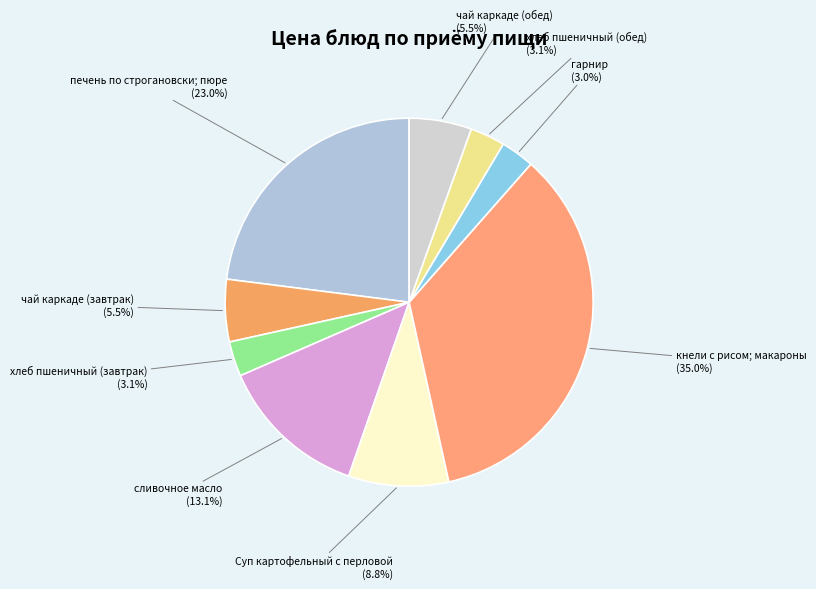

Approximately how many times larger is the value at сливочное масло compared to чай каркаде (обед)?

2.4